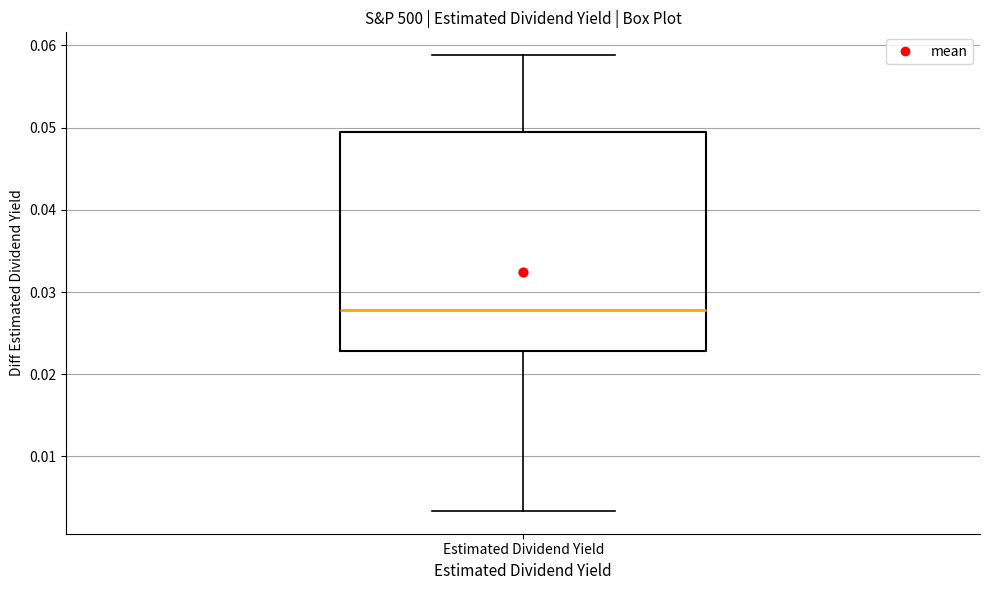

Transcribe this box plot: give where the median line is, the range the box spans, and where the two whiskers end, as read against the y-axis. The values are not printed on the chart, so give them approximately, as read against the axis.

median 0.028, box 0.023 to 0.049, whiskers 0.003 to 0.059